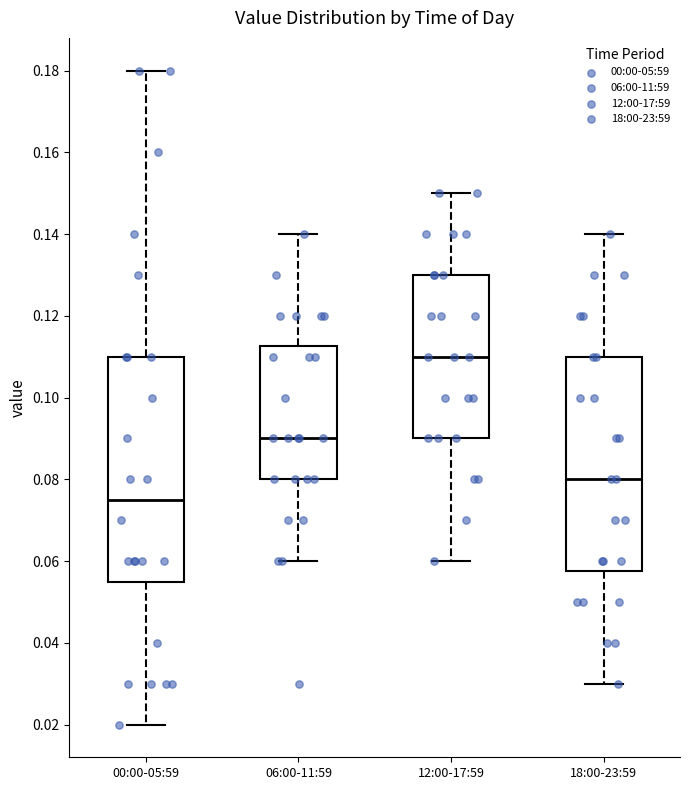

Where is the upper edge of the box for 00:00-05:59 on the y-axis? The values are not printed on the chart, so give them approximately, as read against the axis.

0.110